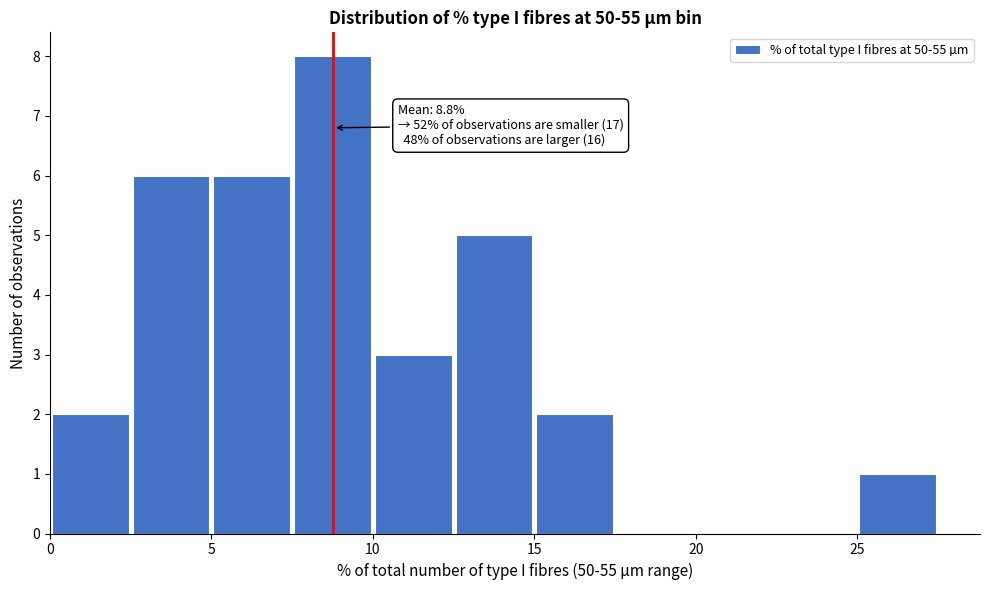

Over which range of the x-axis is the bar tallest?

7.5 to 10.0